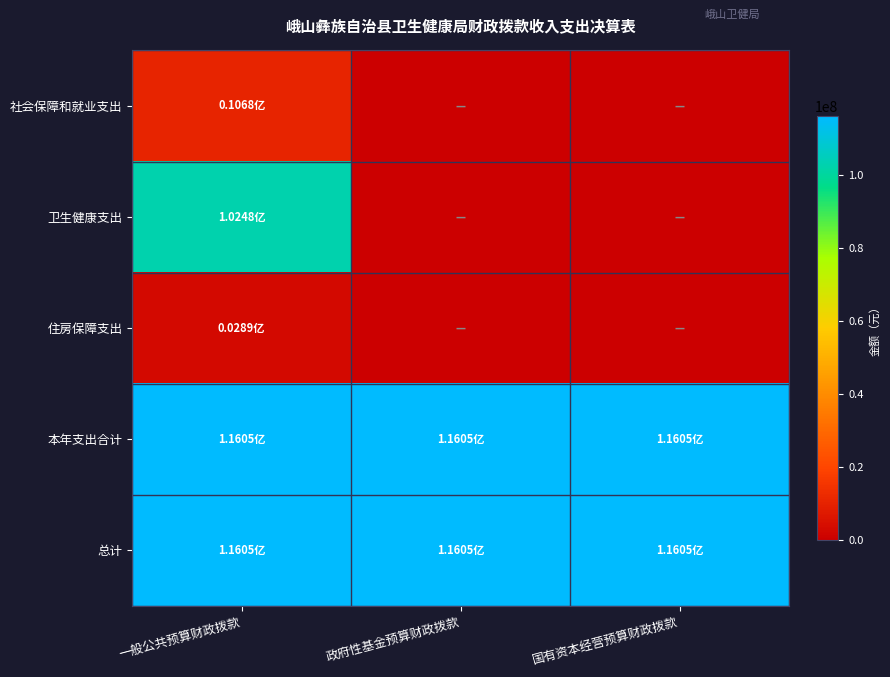

Count the number of data series in this chart.

5